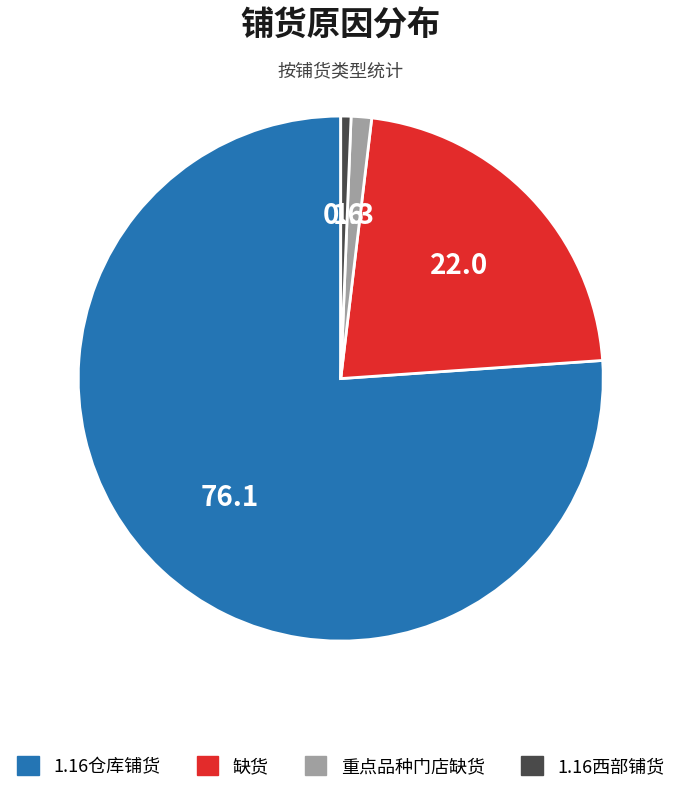

Does any single category account for the majority?

Yes